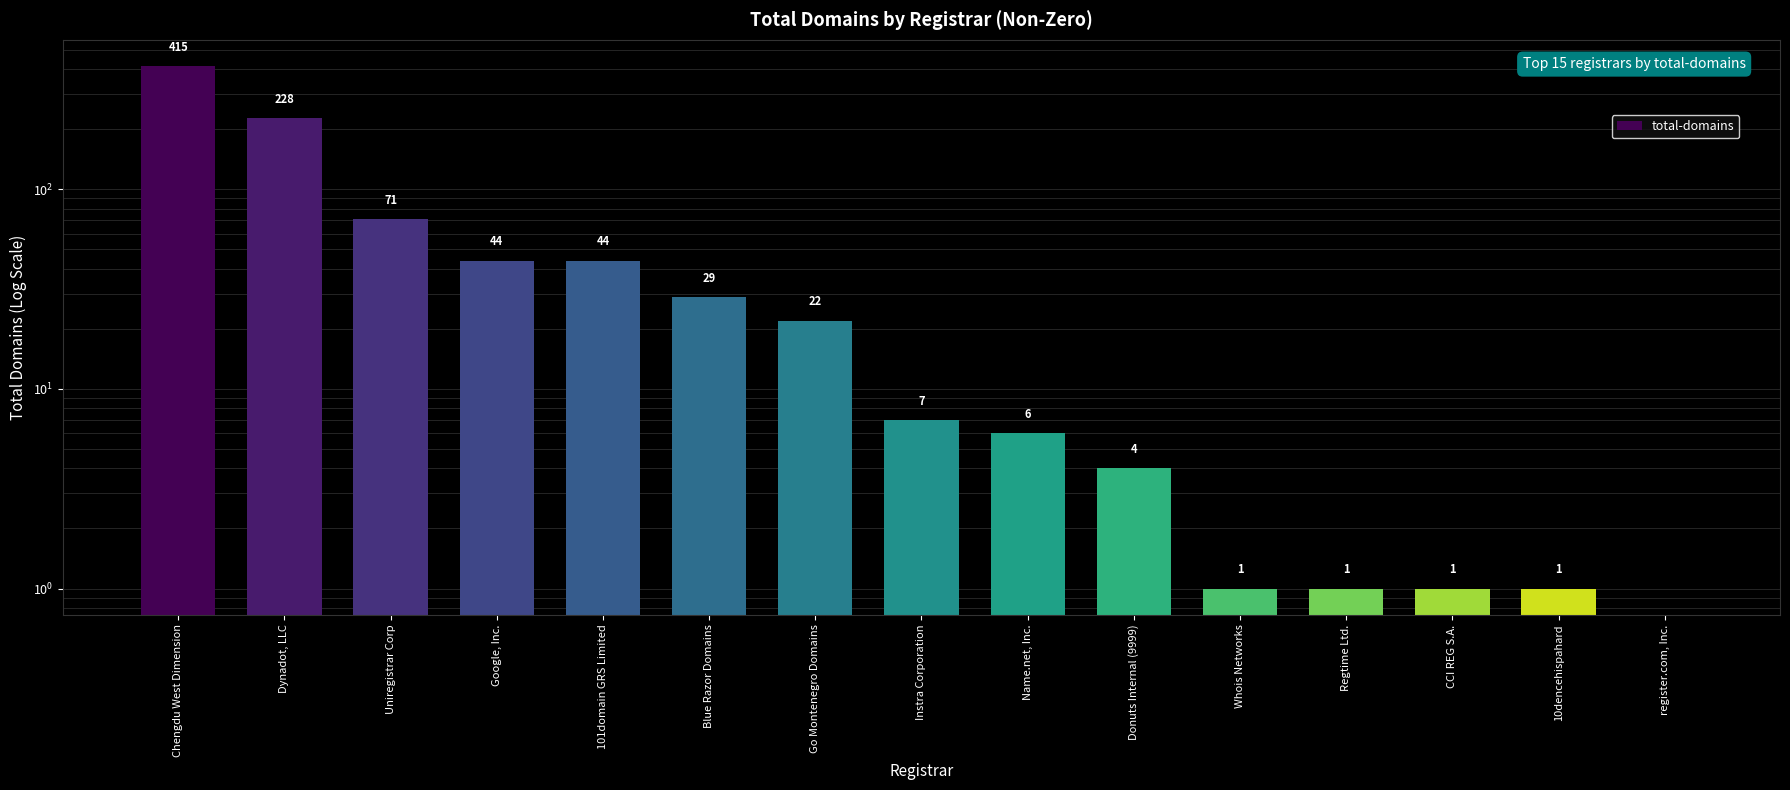

Reading left to right, list all the values displayed in this chart.

Chengdu West Dimension=415	Dynadot, LLC=228	Uniregistrar Corp=71	Google, Inc.=44	101domain GRS Limited=44	Blue Razor Domains=29	Go Montenegro Domains=22	Instra Corporation=7	Name.net, Inc.=6	Donuts Internal (9999)=4	Whois Networks=1	Regtime Ltd.=1	CCI REG S.A.=1	10dencehispahard=1	register.com, Inc.=0